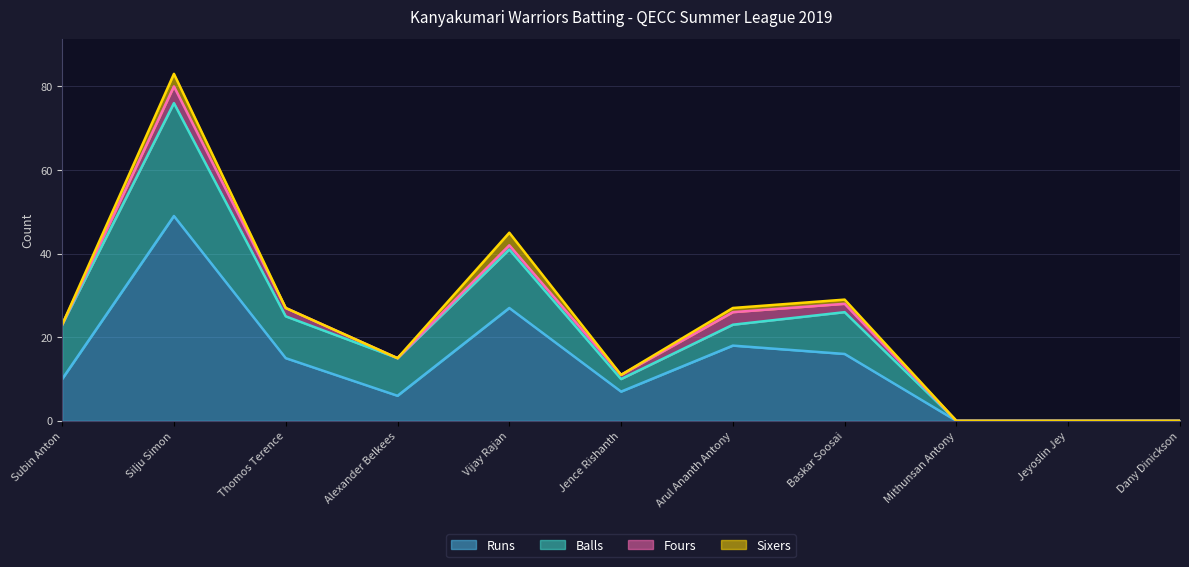

Which category has the highest value in the Fours series?

Silju Simon